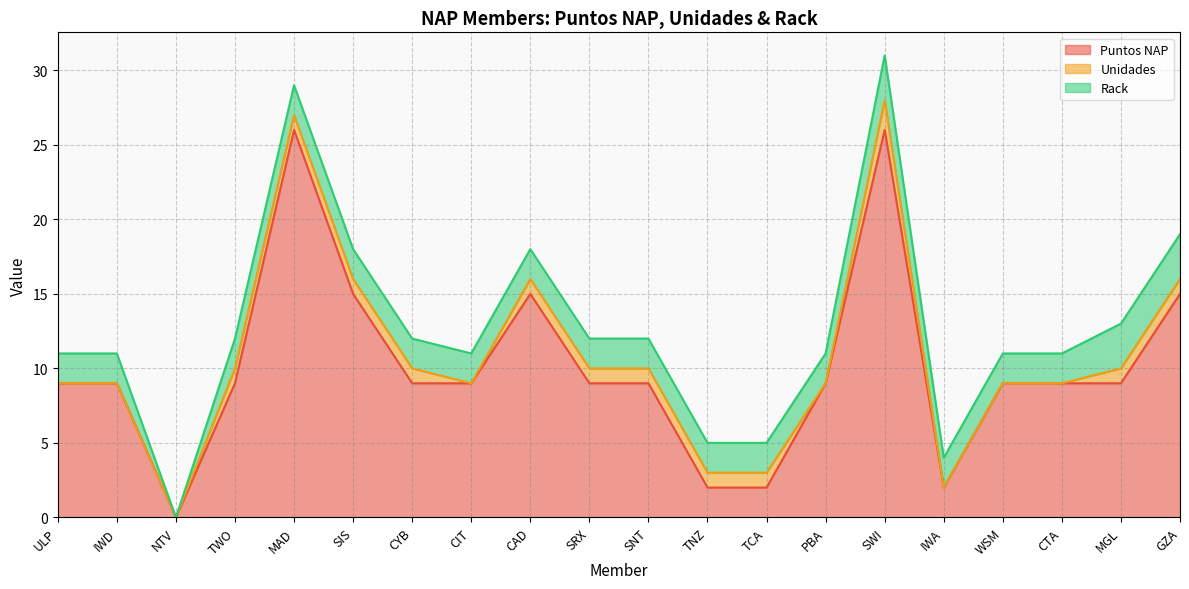

The value of Rack at MGL is 3. True or false?

True